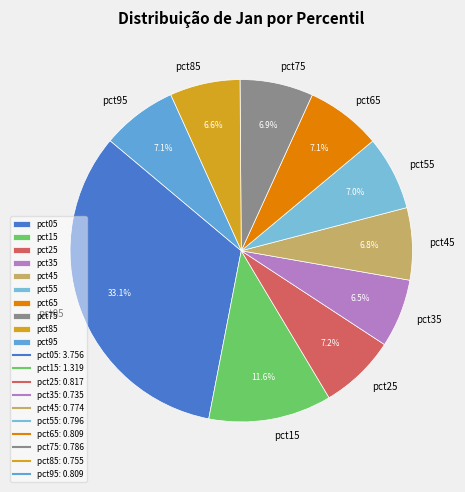

Which has a higher value, pct65 or pct05?

pct05